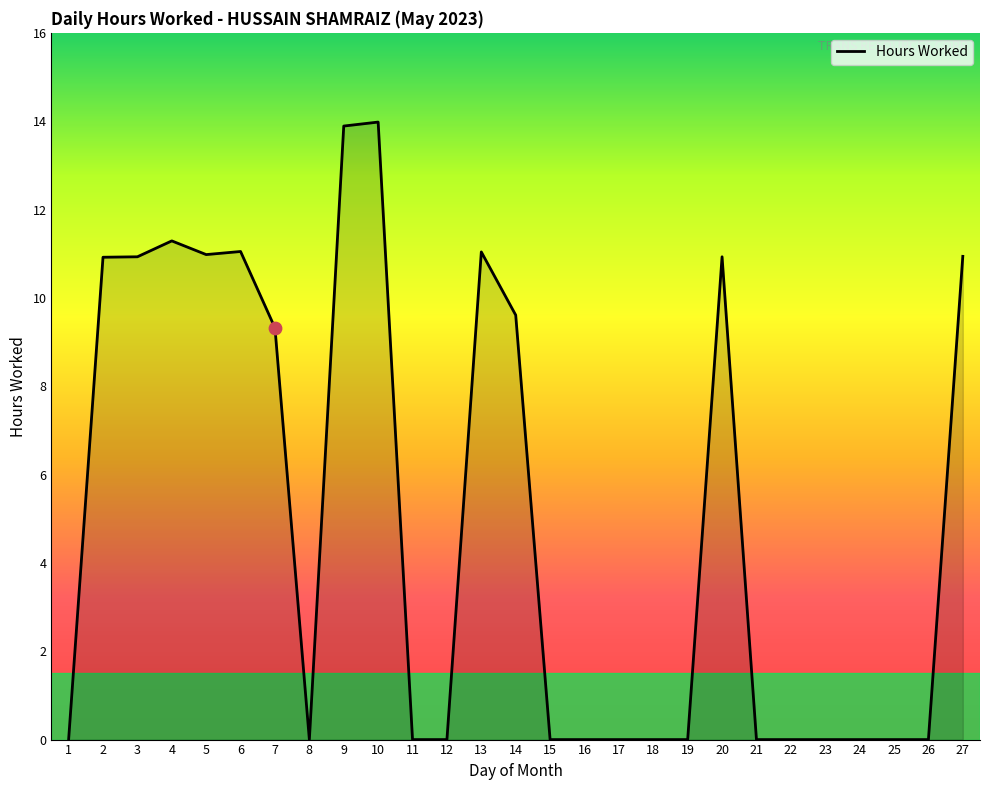

Which has a higher value, 10 or 27?

10